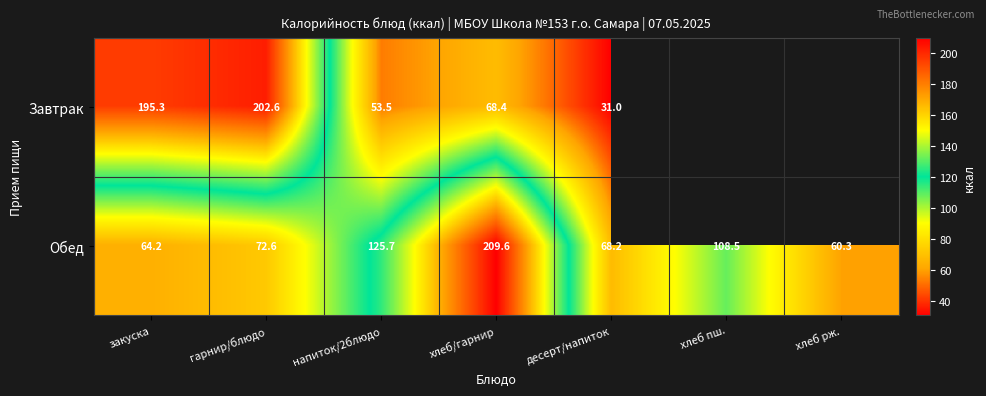

Is the value of Обед at закуска greater than the value of Завтрак at десерт/напиток?

Yes